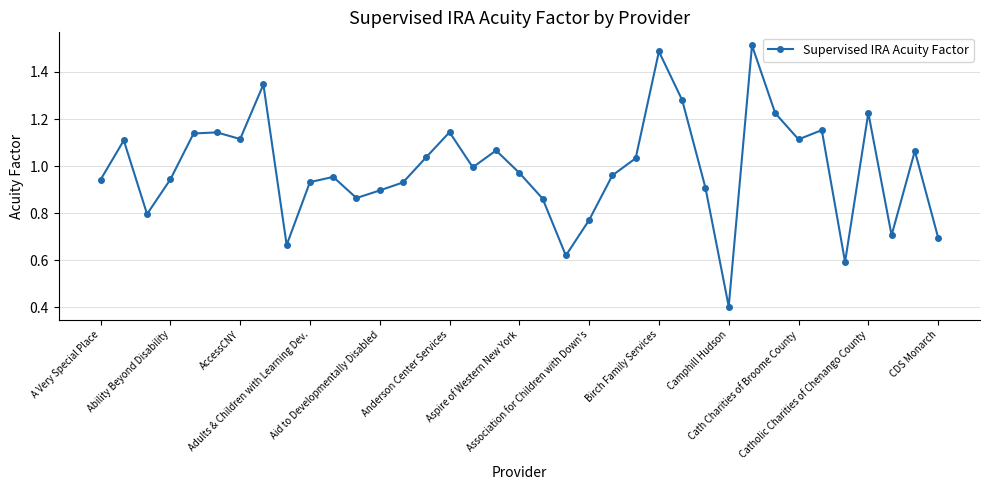

How many interior local peaks (higher than both neighbors) does the data have?

11